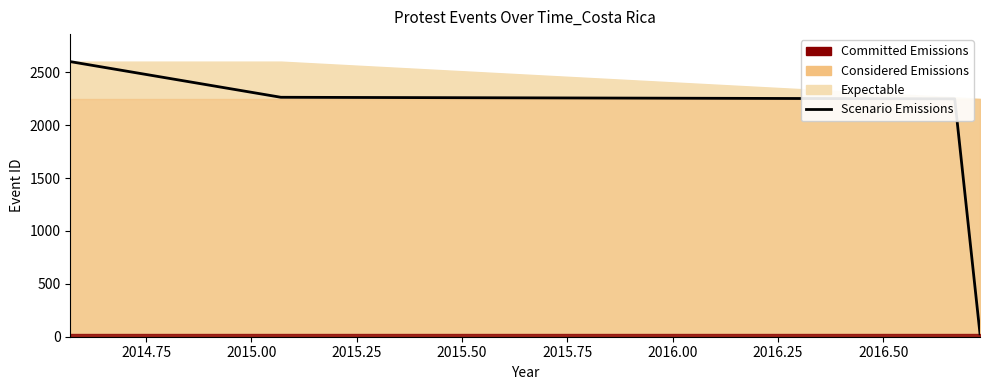

True or false: there are more than 0 points higher than both neighbors.

False